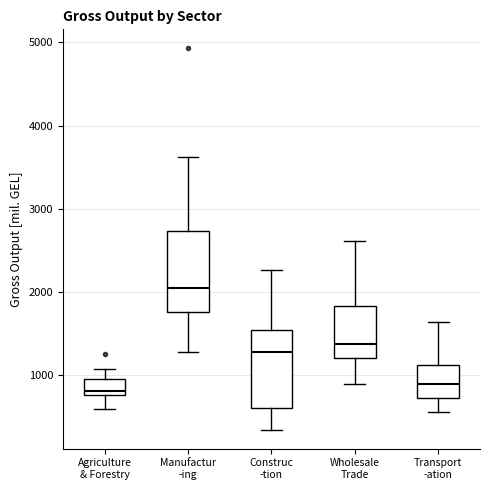

Reading left to right, transcribe this box plot: for each box, give where its median line is, the range the box spans, and where its two whiskers end, as read against the y-axis. The values are not printed on the chart, so give them approximately, as read against the axis.

Agriculture & Forestry: median 800 (just above the box's lower edge), box 800 to 1000, whiskers 600 to 1100
Manufactur -ing: median 2000, box 1800 to 2700, whiskers 1300 to 3600
Construc -tion: median 1300, box 600 to 1500, whiskers 300 to 2300
Wholesale Trade: median 1400, box 1200 to 1800, whiskers 900 to 2600
Transport -ation: median 900, box 700 to 1100, whiskers 600 to 1600